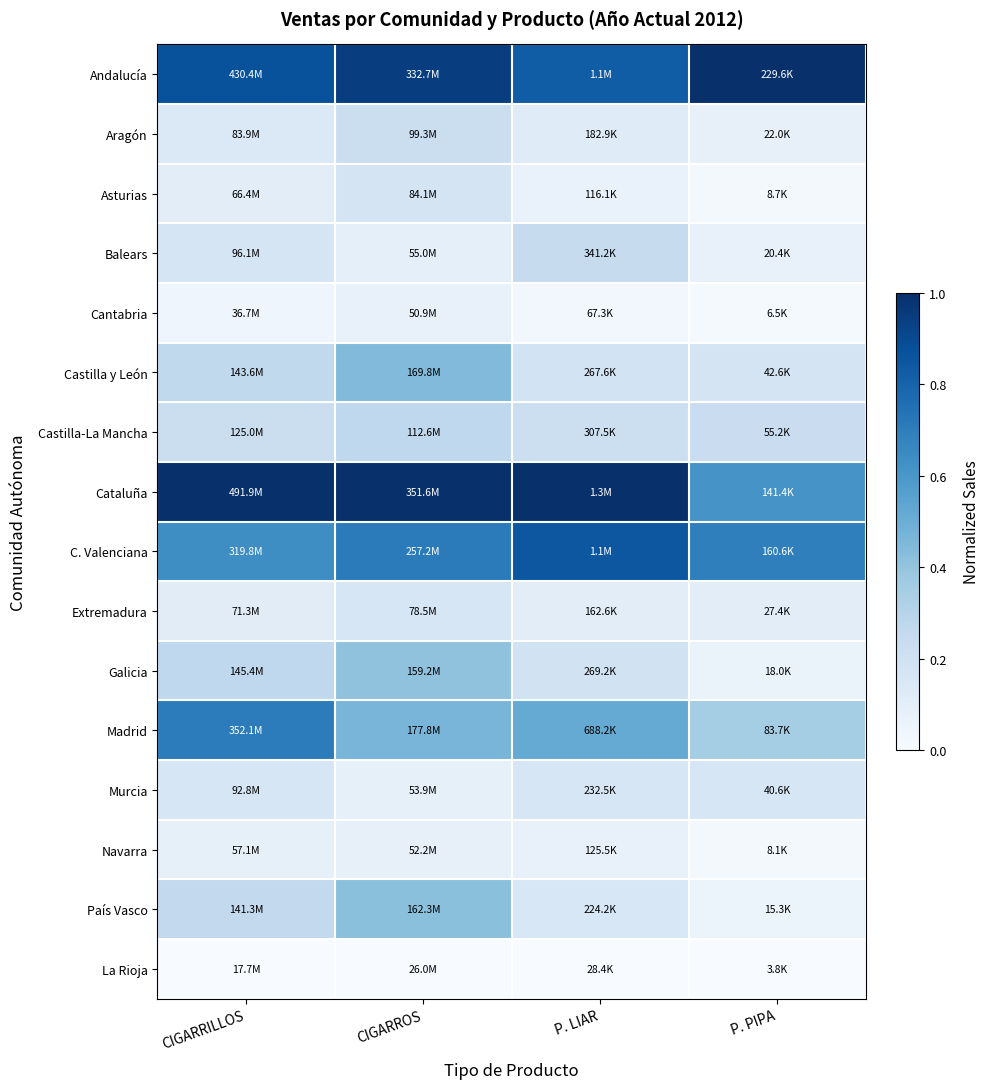

Reading left to right, what are all the values shown in this chart?

Andalucía: CIGARRILLOS=0.9	CIGARROS=0.9	P. LIAR=0.8	P. PIPA=1.0
Aragón: CIGARRILLOS=0.1	CIGARROS=0.2	P. LIAR=0.1	P. PIPA=0.1
Asturias: CIGARRILLOS=0.1	CIGARROS=0.2	P. LIAR=0.1	P. PIPA=0.0
Balears: CIGARRILLOS=0.2	CIGARROS=0.1	P. LIAR=0.2	P. PIPA=0.1
Cantabria: CIGARRILLOS=0.0	CIGARROS=0.1	P. LIAR=0.0	P. PIPA=0.0
Castilla y León: CIGARRILLOS=0.3	CIGARROS=0.4	P. LIAR=0.2	P. PIPA=0.2
Castilla-La Mancha: CIGARRILLOS=0.2	CIGARROS=0.3	P. LIAR=0.2	P. PIPA=0.2
Cataluña: CIGARRILLOS=1.0	CIGARROS=1.0	P. LIAR=1.0	P. PIPA=0.6
C. Valenciana: CIGARRILLOS=0.6	CIGARROS=0.7	P. LIAR=0.9	P. PIPA=0.7
Extremadura: CIGARRILLOS=0.1	CIGARROS=0.2	P. LIAR=0.1	P. PIPA=0.1
Galicia: CIGARRILLOS=0.3	CIGARROS=0.4	P. LIAR=0.2	P. PIPA=0.1
Madrid: CIGARRILLOS=0.7	CIGARROS=0.5	P. LIAR=0.5	P. PIPA=0.4
Murcia: CIGARRILLOS=0.2	CIGARROS=0.1	P. LIAR=0.2	P. PIPA=0.2
Navarra: CIGARRILLOS=0.1	CIGARROS=0.1	P. LIAR=0.1	P. PIPA=0.0
País Vasco: CIGARRILLOS=0.3	CIGARROS=0.4	P. LIAR=0.2	P. PIPA=0.1
La Rioja: CIGARRILLOS=0.0	CIGARROS=0.0	P. LIAR=0.0	P. PIPA=0.0